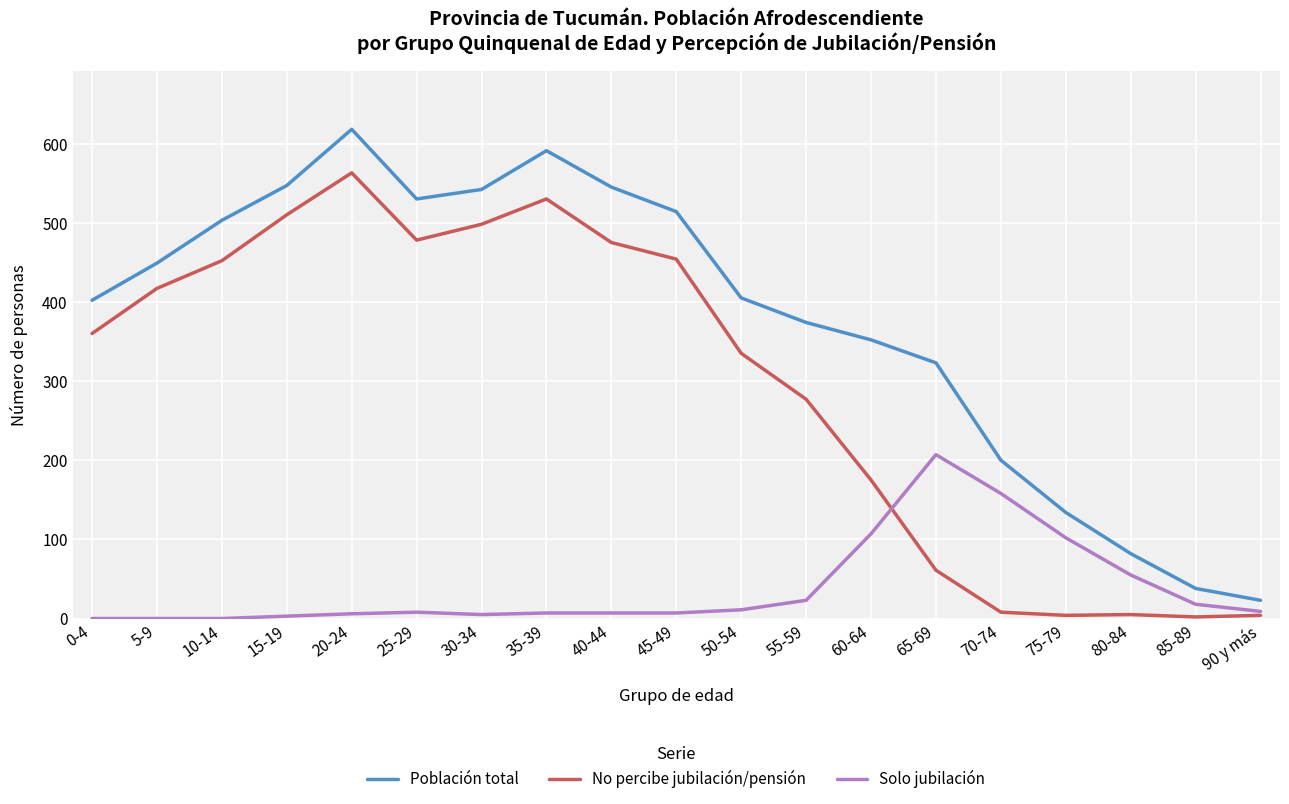

True or false: Población total and Solo jubilación cross at least once.

False